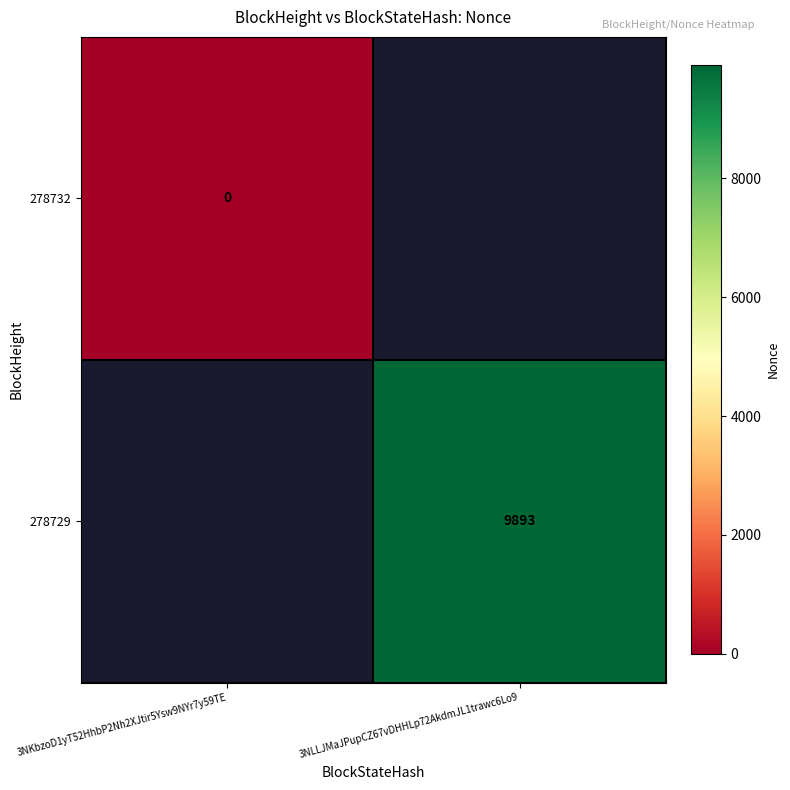

The 278729 series shows 15006.5 at 3NLLJMaJPupCZ67vDHHLp72AkdmJL1trawc6Lo9. True or false?

False